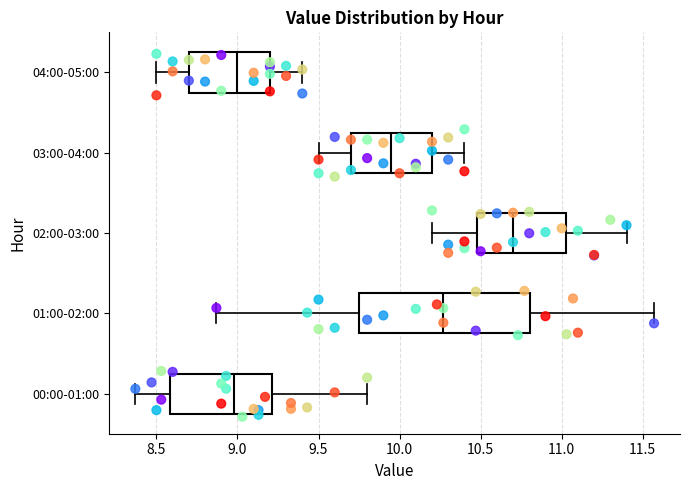

Reading bottom to top, transcribe this box plot: for each box, give where its median line is, the range the box spans, and where its two whiskers end, as read against the x-axis. The values are not printed on the chart, so give them approximately, as read against the axis.

00:00-01:00: median 9.00, box 8.60 to 9.20, whiskers 8.35 to 9.80
01:00-02:00: median 10.25, box 9.75 to 10.80, whiskers 8.85 to 11.55
02:00-03:00: median 10.70, box 10.50 to 11.05, whiskers 10.20 to 11.40
03:00-04:00: median 9.95, box 9.70 to 10.20, whiskers 9.50 to 10.40
04:00-05:00: median 9.00, box 8.70 to 9.20, whiskers 8.50 to 9.40